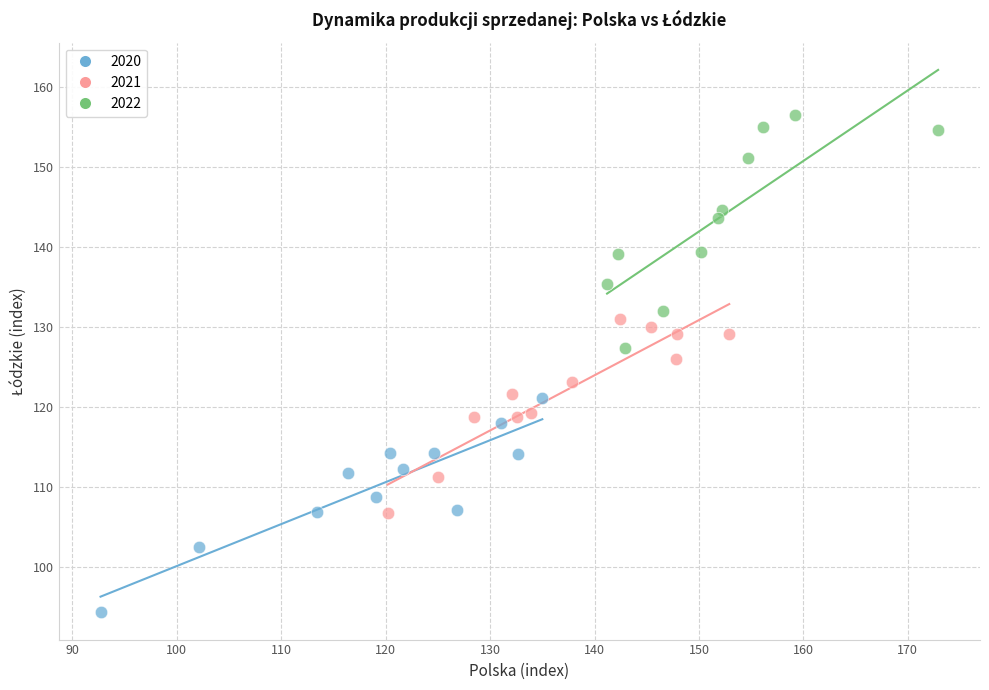

Which series contains the lowest Y value?

2020